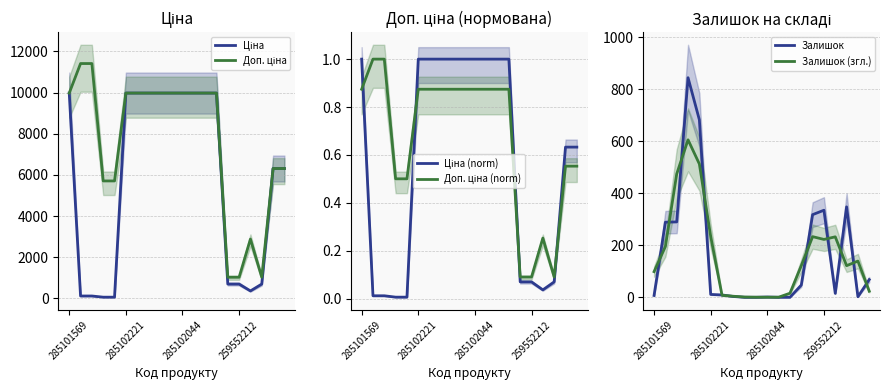

Which series has the largest range (max minus min)?

Доп. ціна